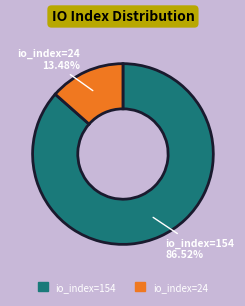

Is it true that io_index=24 is 13% of the pie?

True